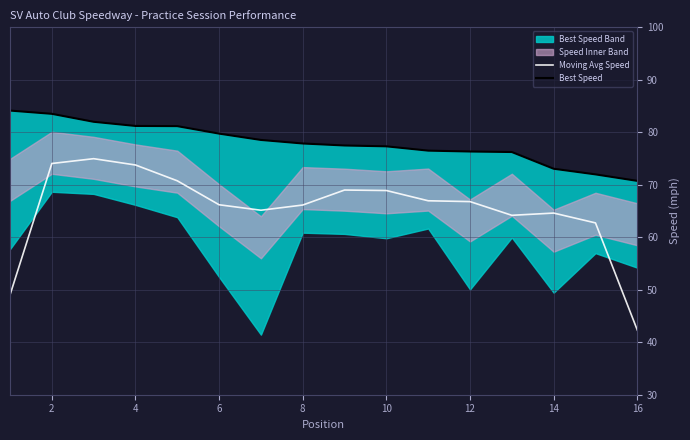

What is the difference between the second highest and minimum values in the Moving Avg Speed series?

31.7